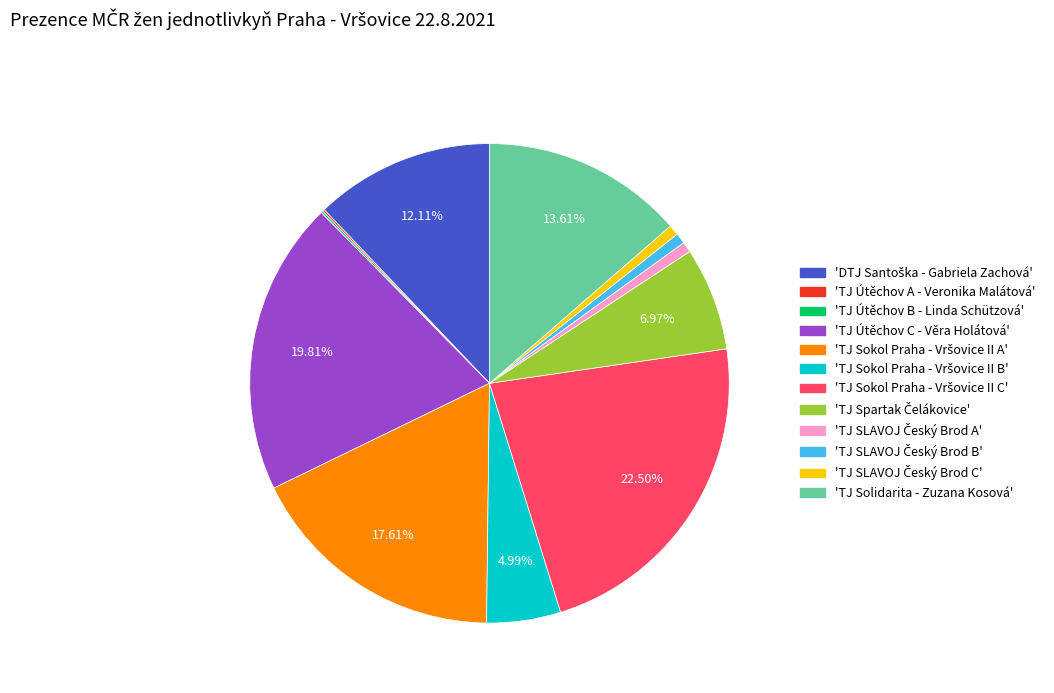

Does any single category account for the majority?

No